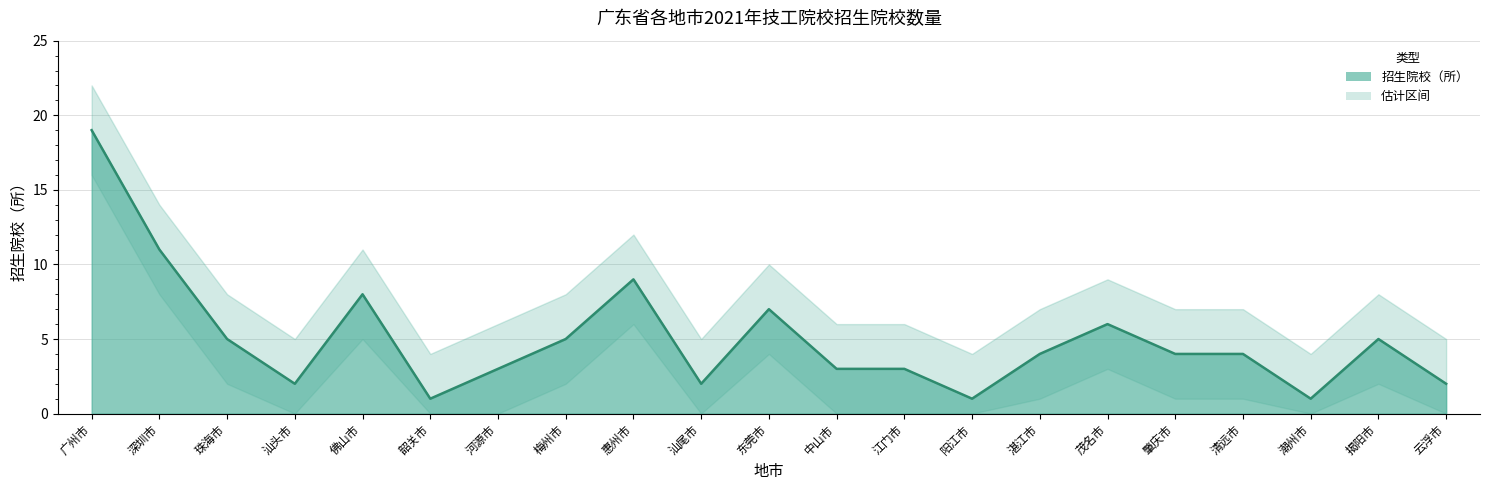

Reading left to right, extract all data points from this chart.

招生院校（所）: 19	11	5	2	8	1	3	5	9	2	7	3	3	1	4	6	4	4	1	5	2
上限（估计）: 22	14	8	5	11	4	6	8	12	5	10	6	6	4	7	9	7	7	4	8	5
下限（估计）: 16	8	2	0	5	0	0	2	6	0	4	0	0	0	1	3	1	1	0	2	0